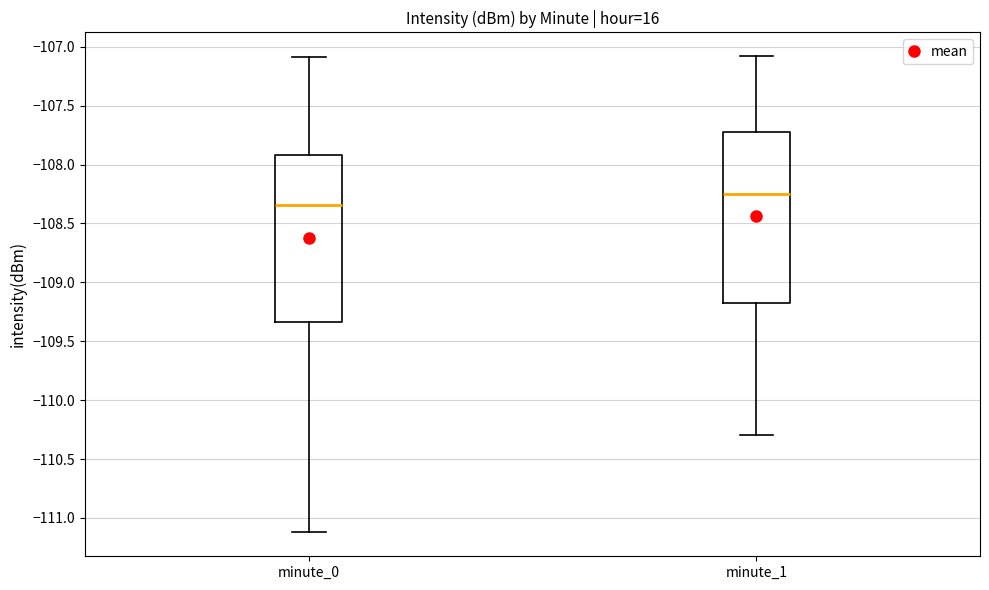

Reading left to right, read every box against the y-axis: the position of its median line, the range the box covers, and the ends of its whiskers. The values are not printed on the chart, so give them approximately, as read against the axis.

minute_0: median -108.35, box -109.35 to -107.90, whiskers -111.10 to -107.10
minute_1: median -108.25, box -109.15 to -107.70, whiskers -110.30 to -107.10